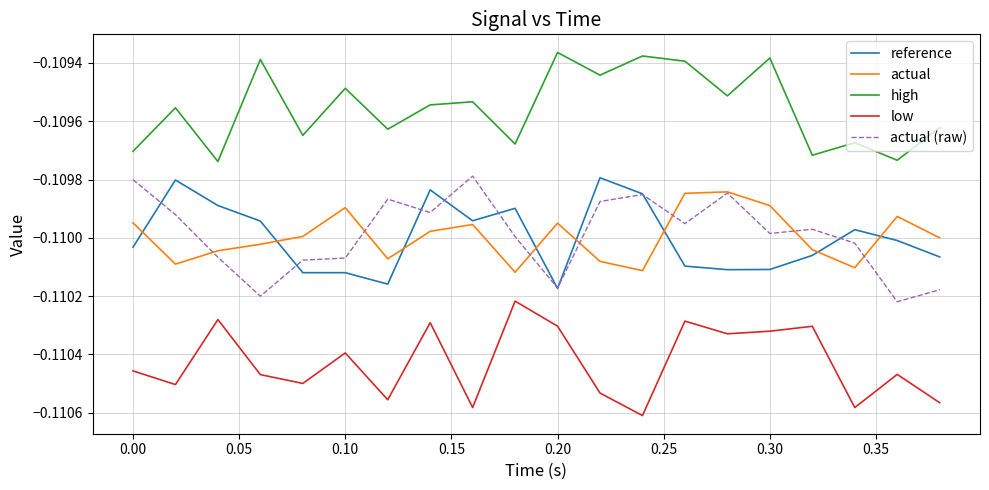

Which series has the largest total across all categories?

high